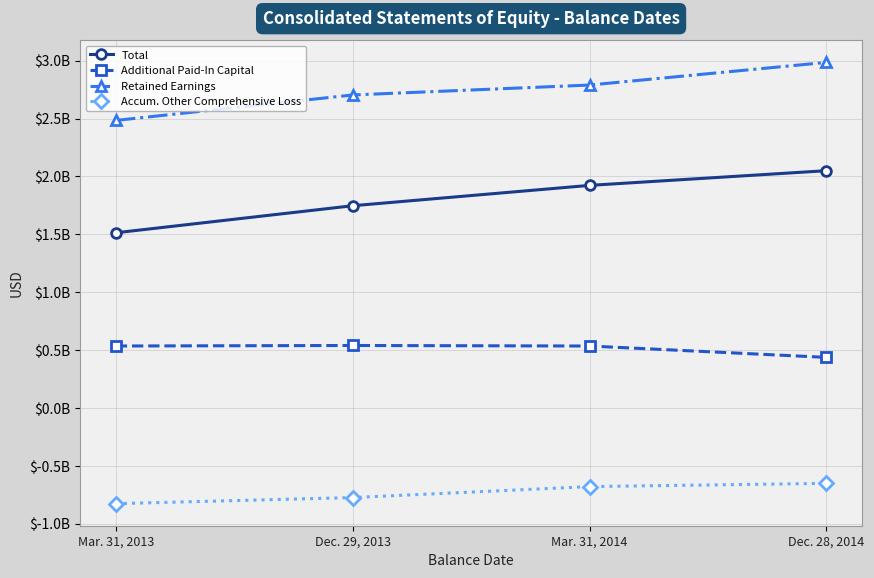

Does the chart have visible grid lines?

Yes